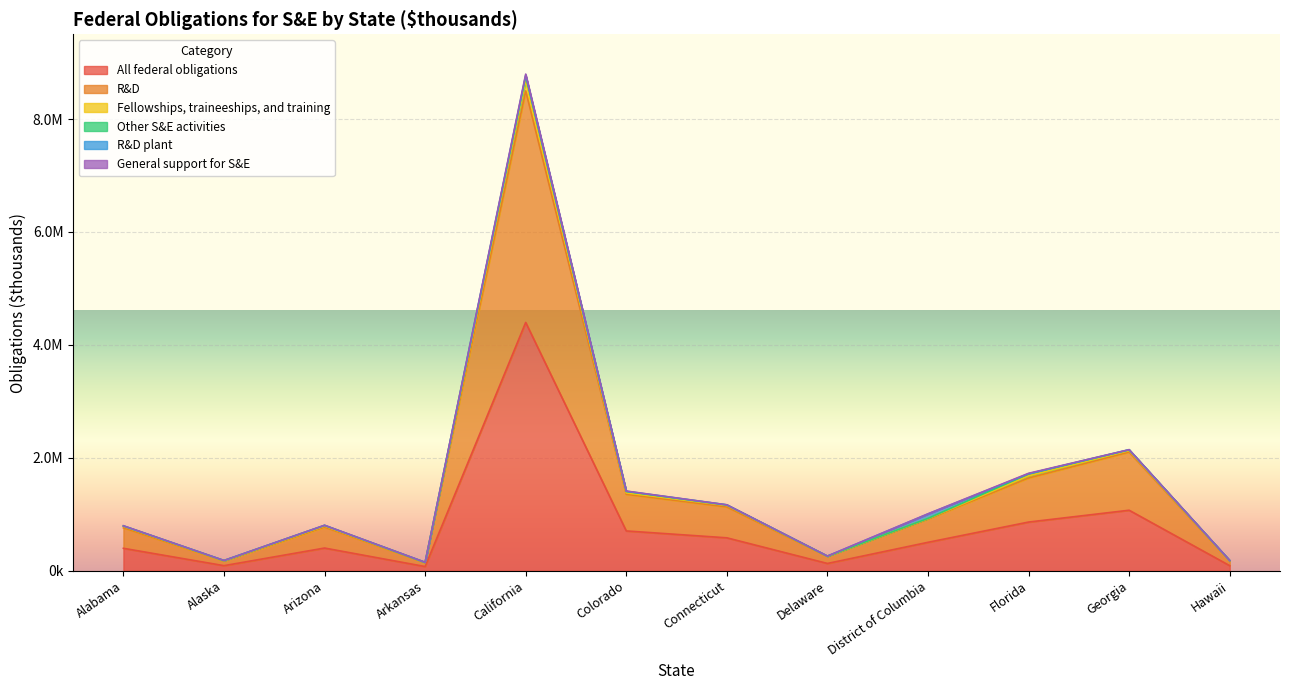

How many values in the All federal obligations series are below 504851?

6